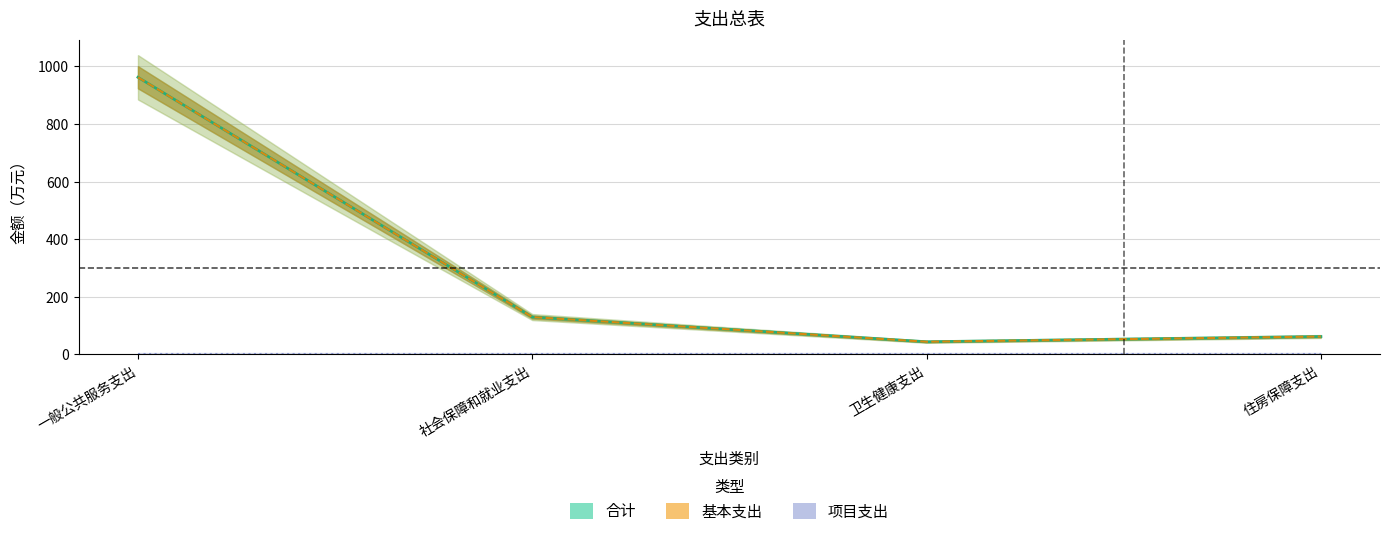

How many lines are shown in the chart?

2